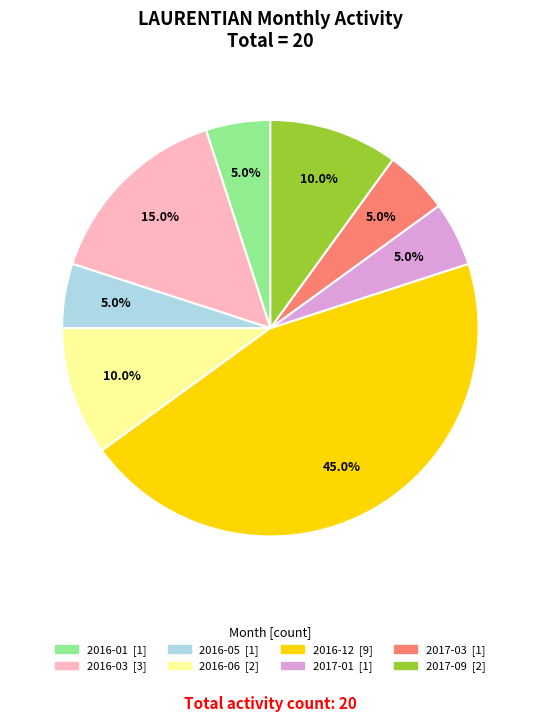

Is there a majority slice in this chart?

No